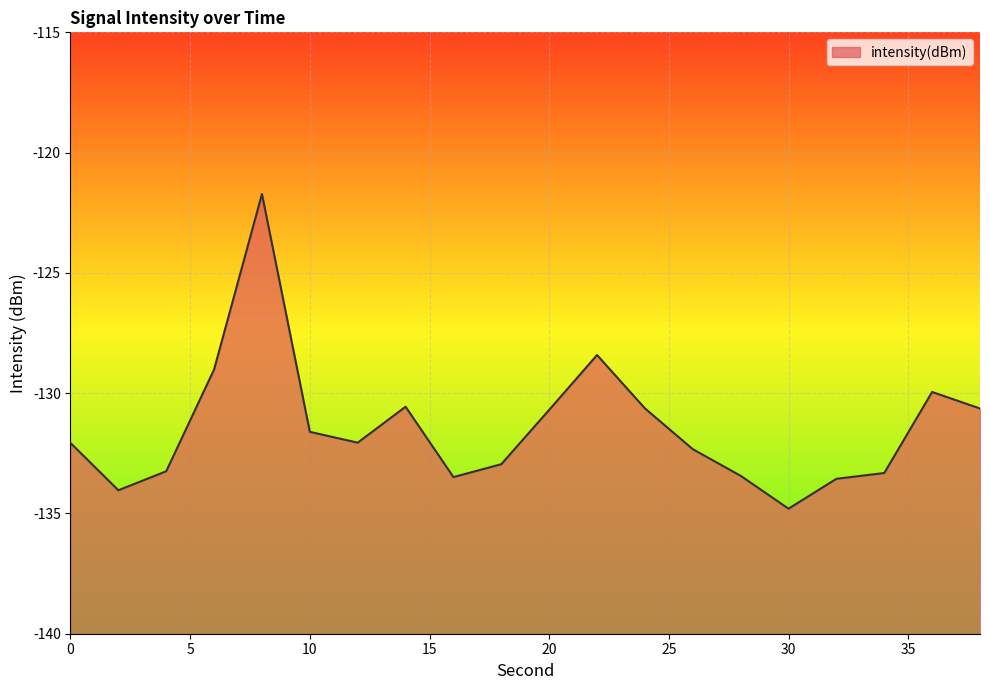

How many points are lower than both their immediate neighbors (excluding endpoints)?

4